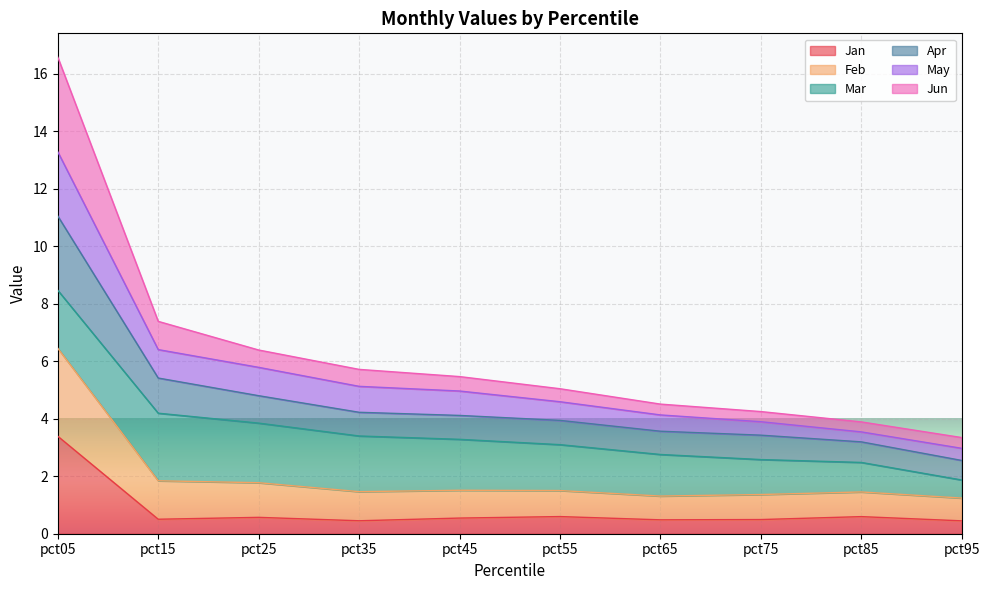

At which category is the sum across all series the highest?

pct05